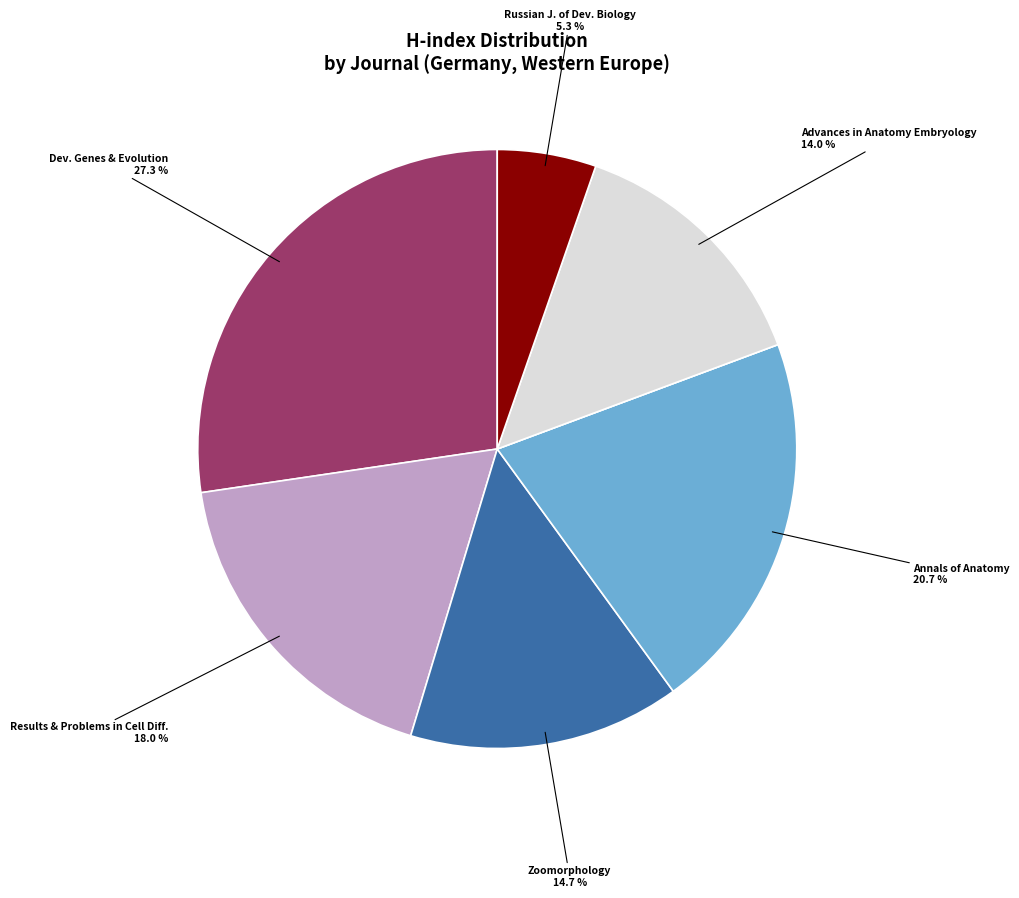

Does any single category account for the majority?

No